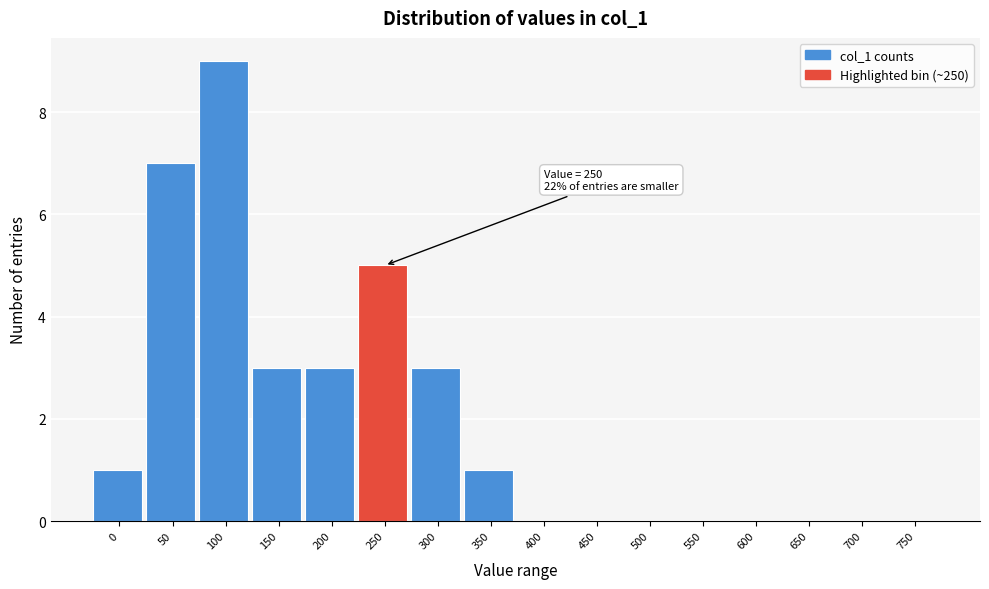

Reading left to right, what are all the values shown in this chart?

0=1	50=7	100=9	150=3	200=3	250=5	300=3	350=1	400=0	450=0	500=0	550=0	600=0	650=0	700=0	750=0